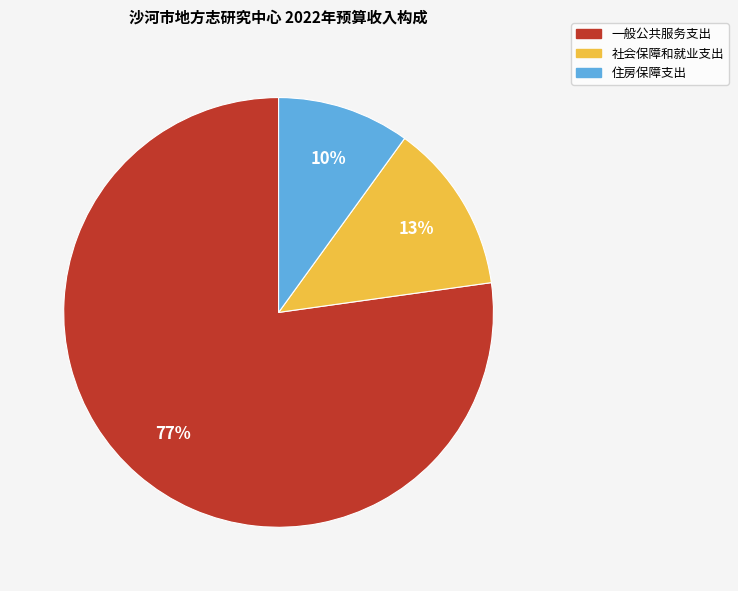

Between 住房保障支出 and 一般公共服务支出, which is larger?

一般公共服务支出